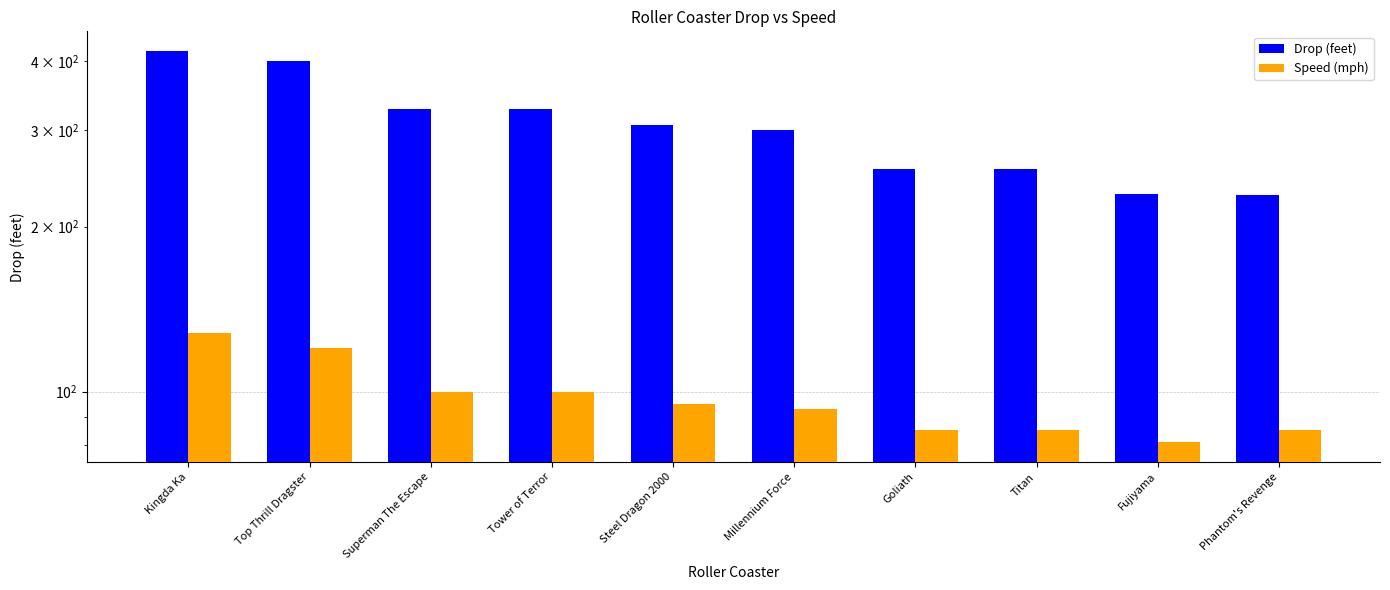

True or false: Speed (mph) has a value of 125.2 at Titan.

False